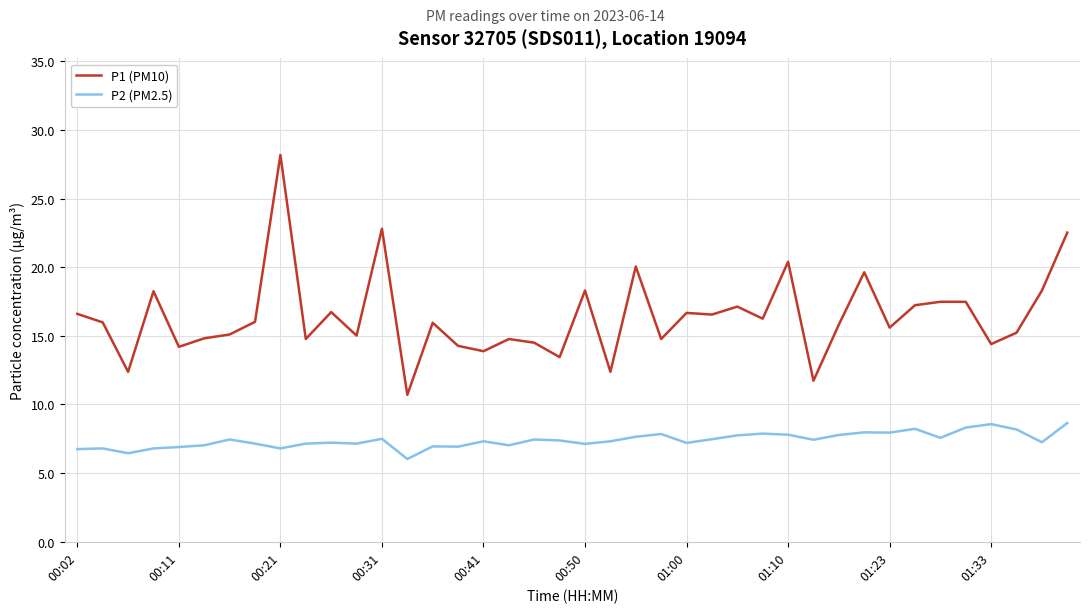

True or false: P2 (PM2.5) and P1 (PM10) intersect in this chart.

False